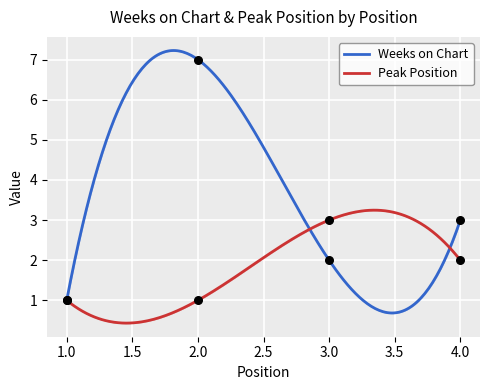

At which category is the sum across all series the highest?

2